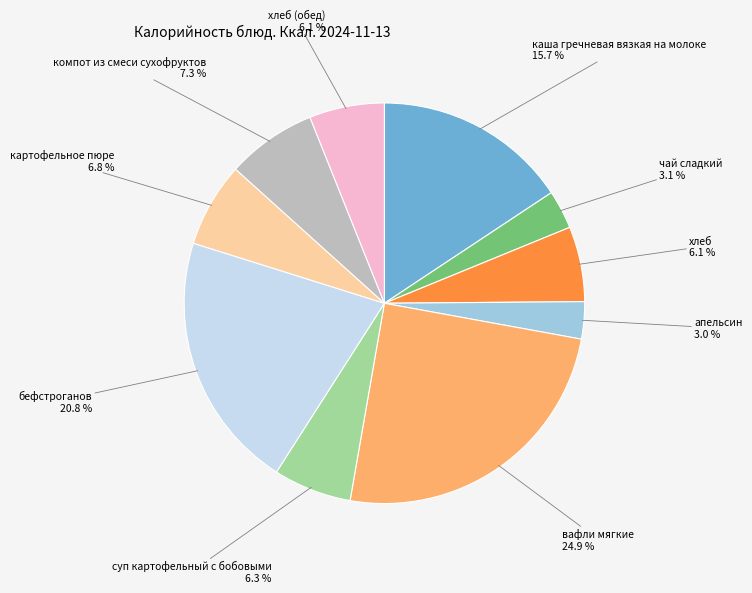

Is there any slice that represents more than half of the pie?

No